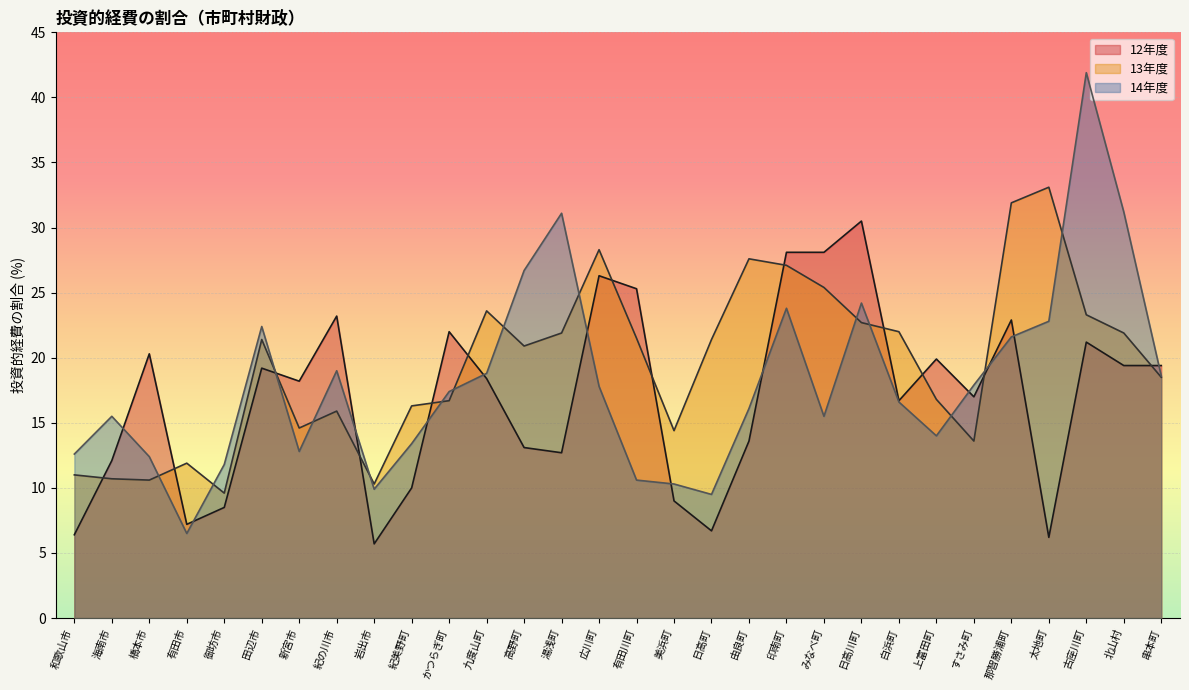

True or false: 13年度 and 12年度 intersect in this chart.

True